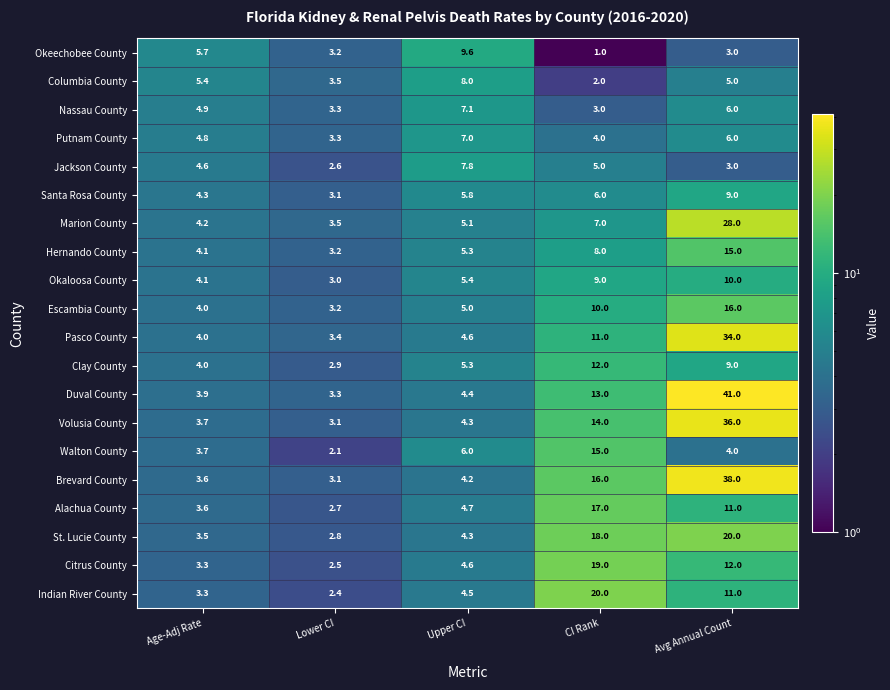

What is the sum of the Marion County values at CI Rank and Age-Adj Rate?

11.2